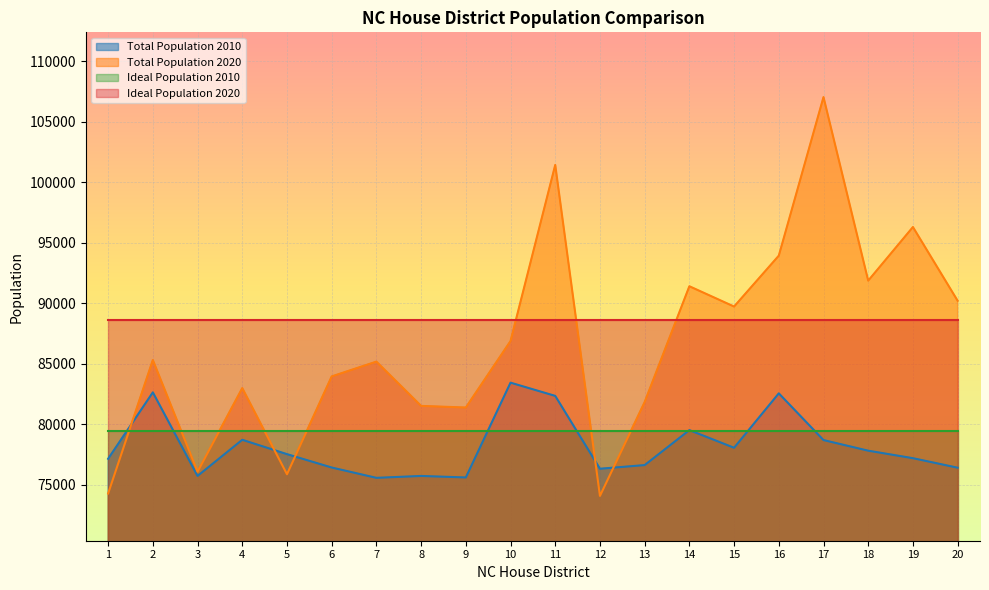

Between 20 and 15, which is larger?

15